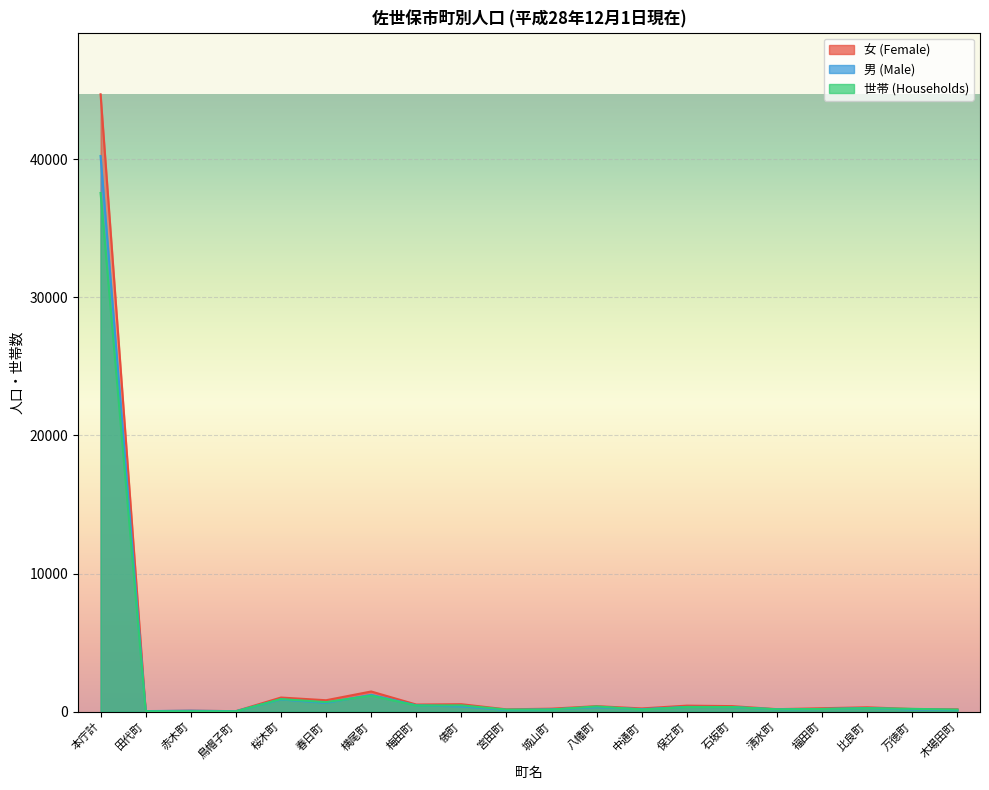

Where is 世帯 (Households) nearest to the value 18784?

横尾町